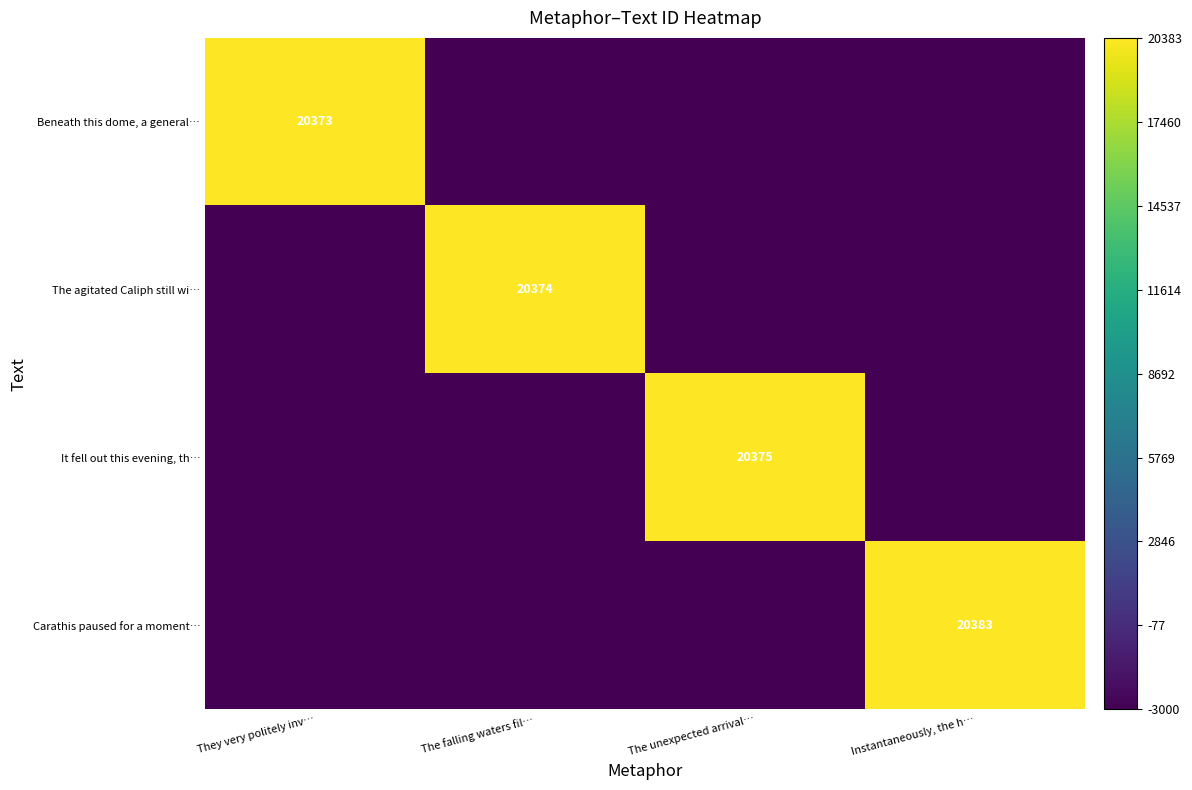

True or false: Carathis paused for a moment… has a value of 34713 at Instantaneously, the h….

False